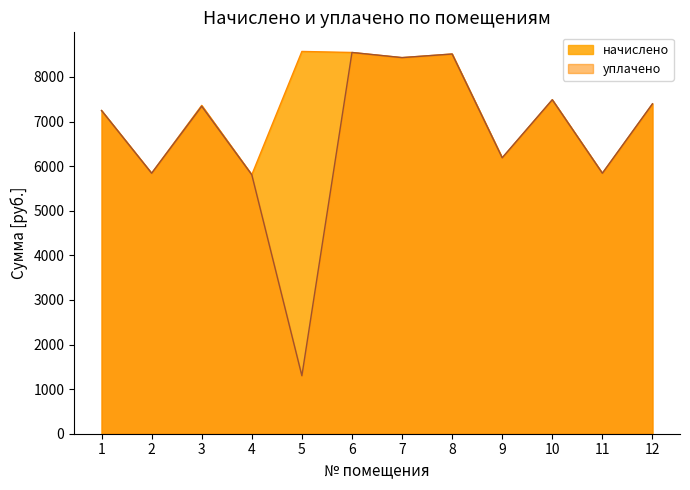

At which category does начислено reach its first local valley?

2